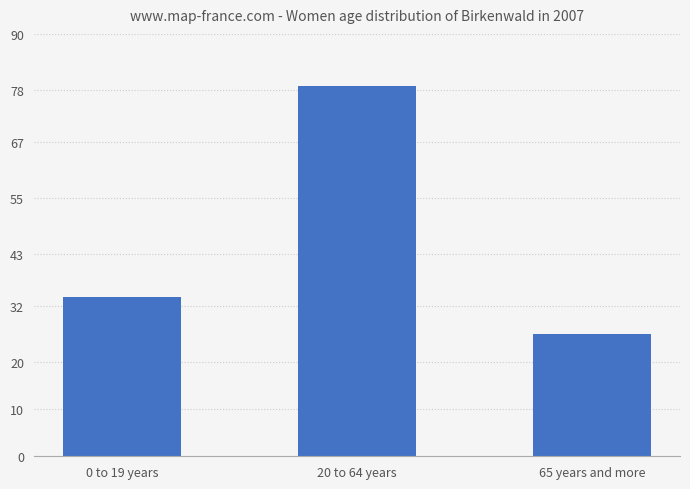

What is the change in value from 20 to 64 years to 65 years and more?

-53